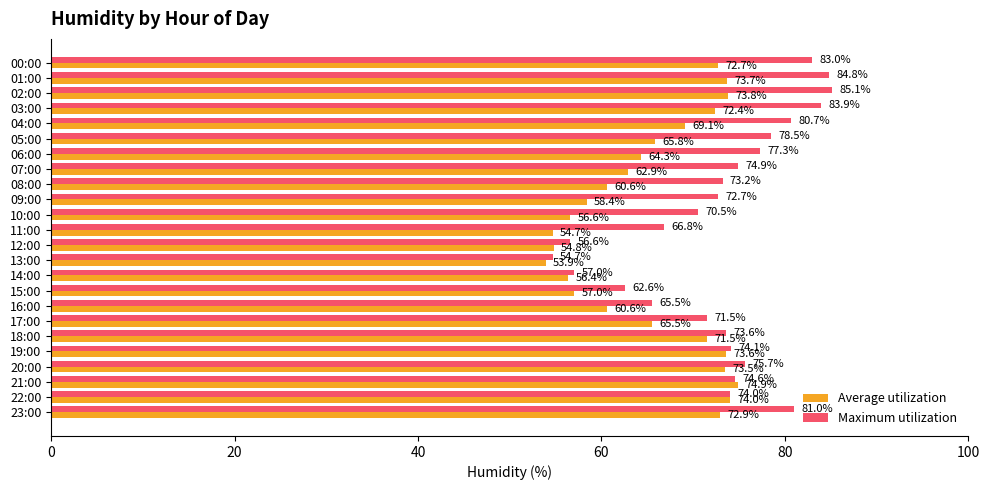

What is the difference between the maximum and minimum values in the Maximum utilization series?

30.4